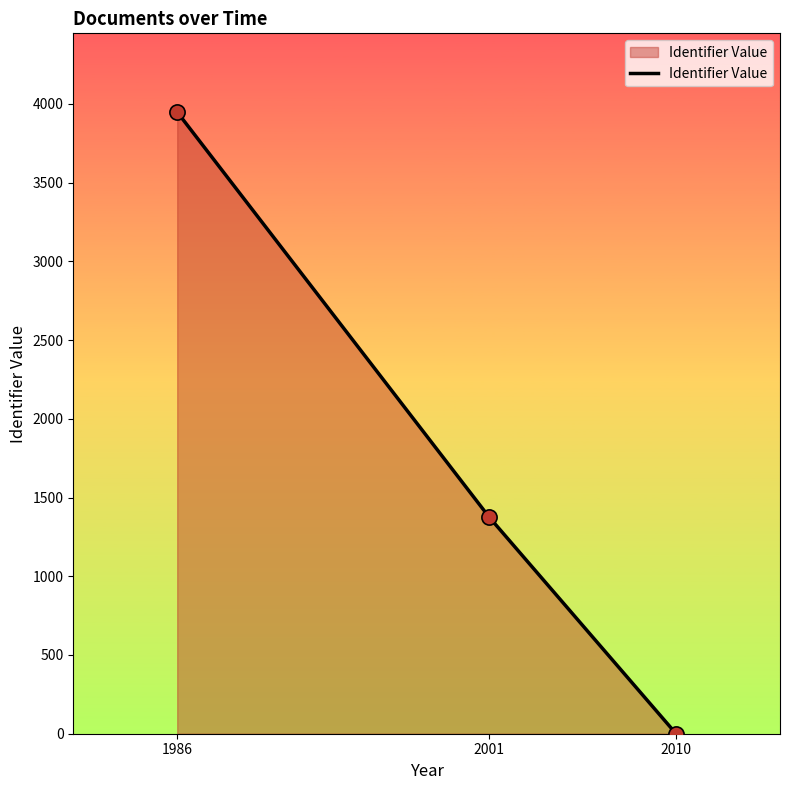

What is the change in value from 1986 to 2001?

-2571